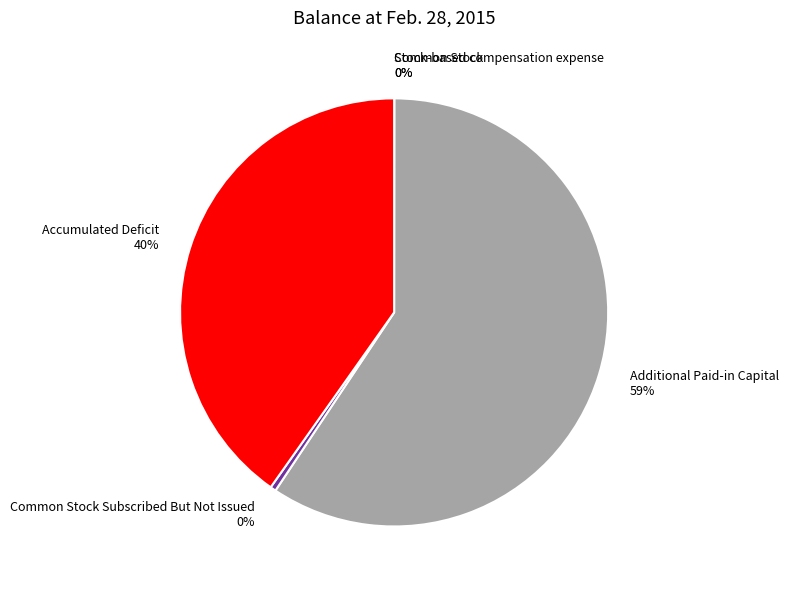

To the nearest percent, what percentage of the pie is Accumulated Deficit 40%?

40%